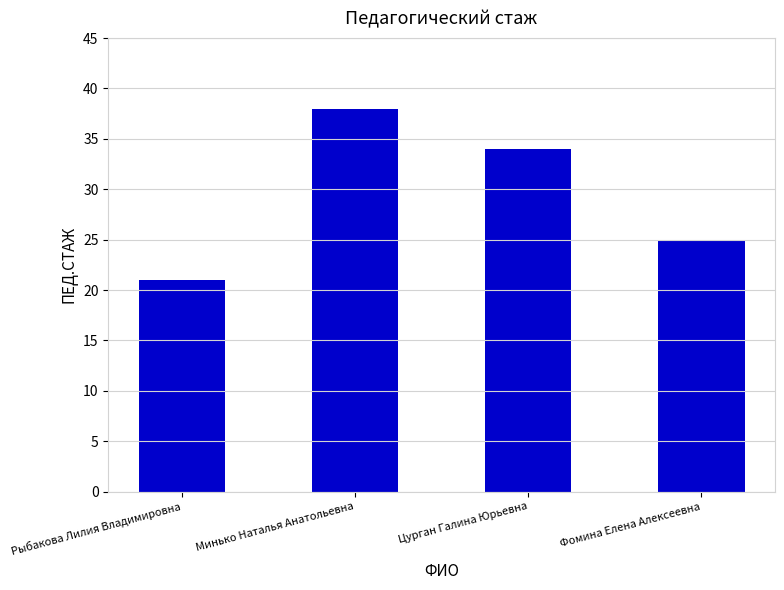

What is the ratio of the value at Цурган Галина Юрьевна to the value at Рыбакова Лилия Владимировна?

1.6